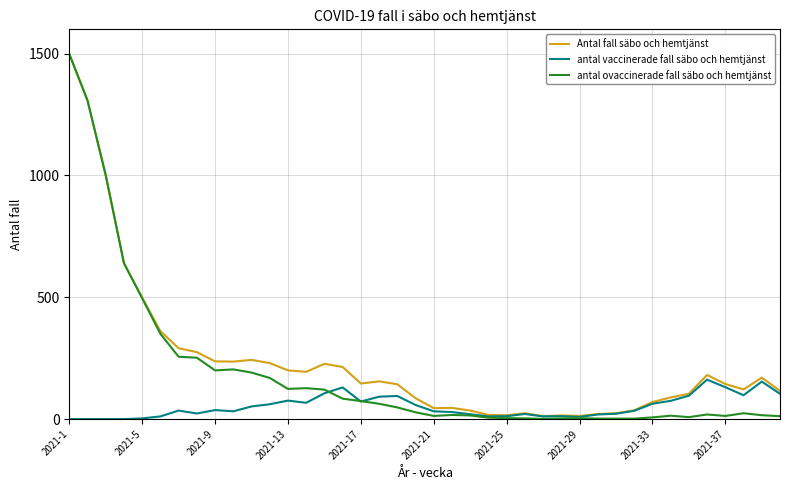

What is the greatest value displayed?

1499